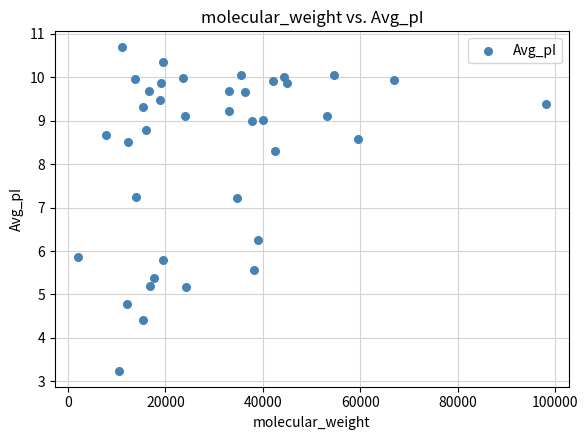

What is the range of X values (max minus min)?

95916.9